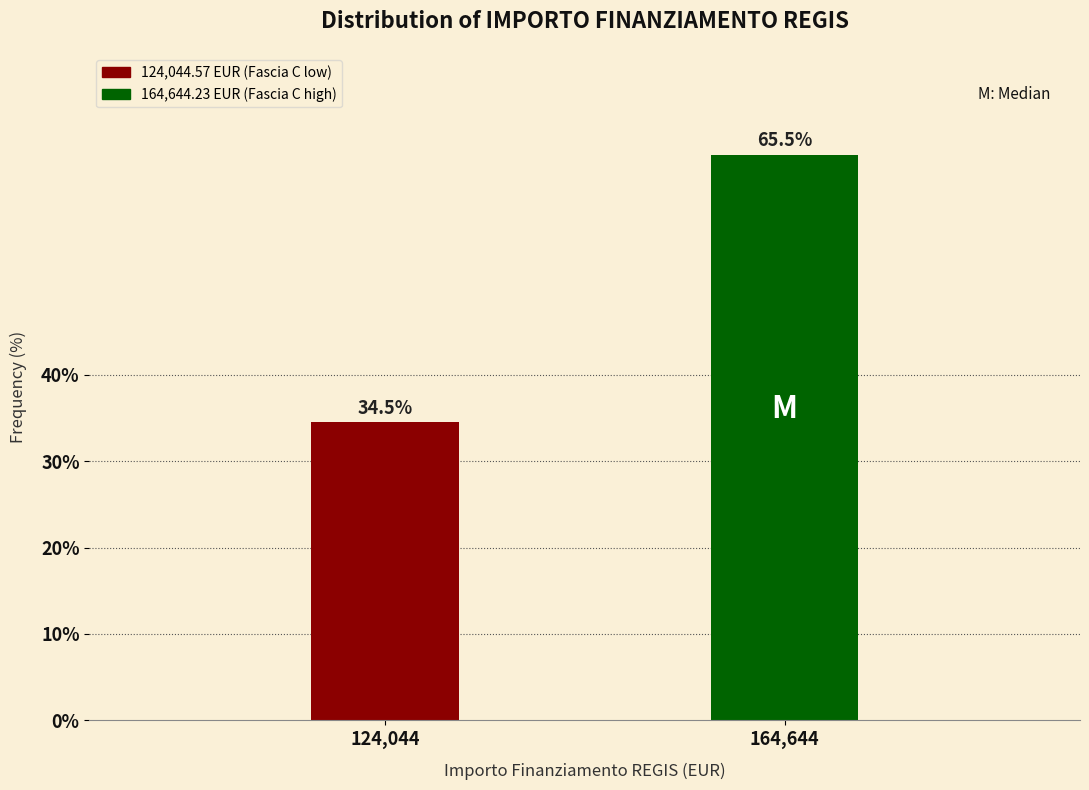

Reading right to left, transcribe all the data shown in this chart.

65.5	34.5